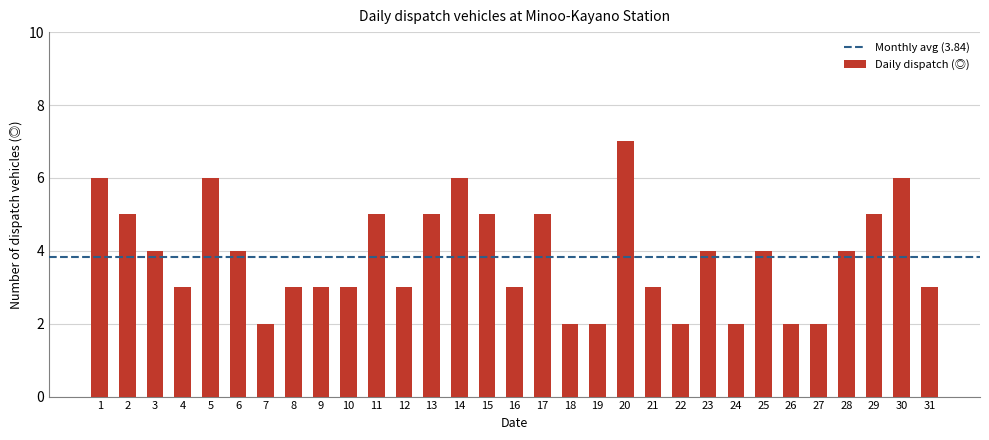

At which category does the chart reach its peak across all series?

20